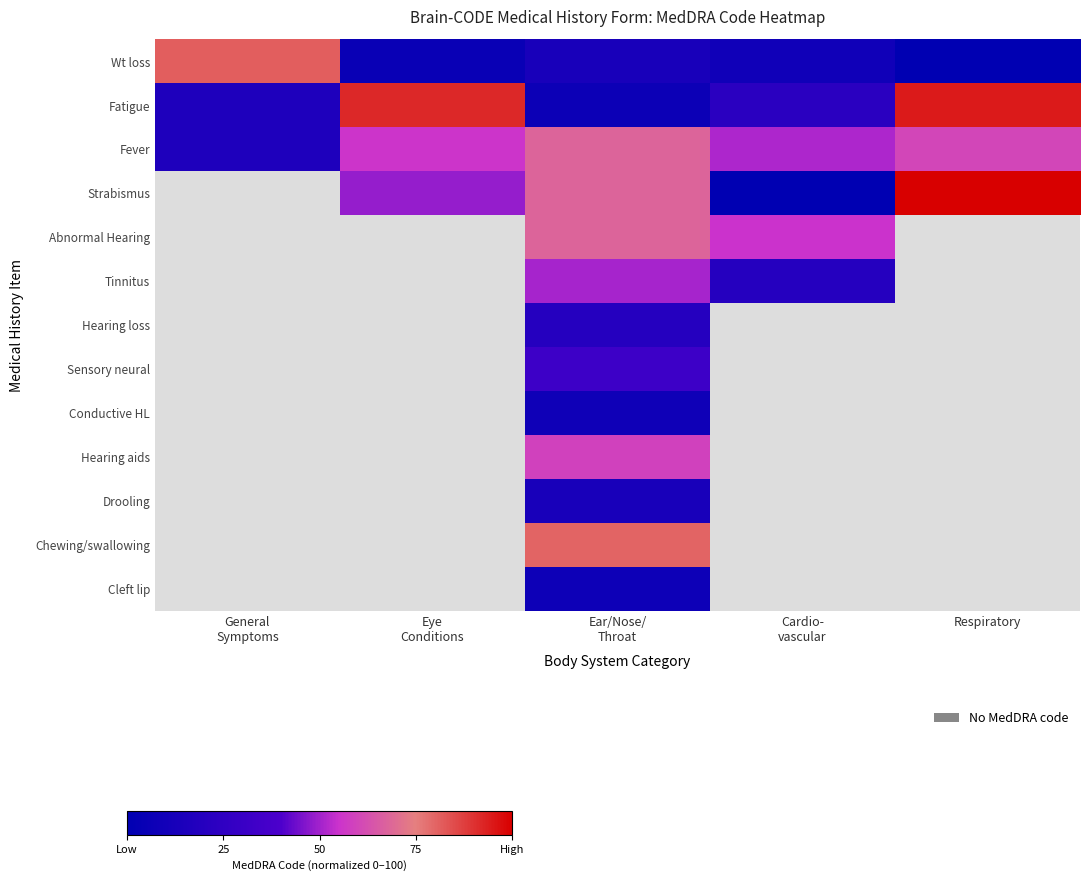

What is the sum of the Wt loss values at Respiratory and Eye Conditions?

5.3